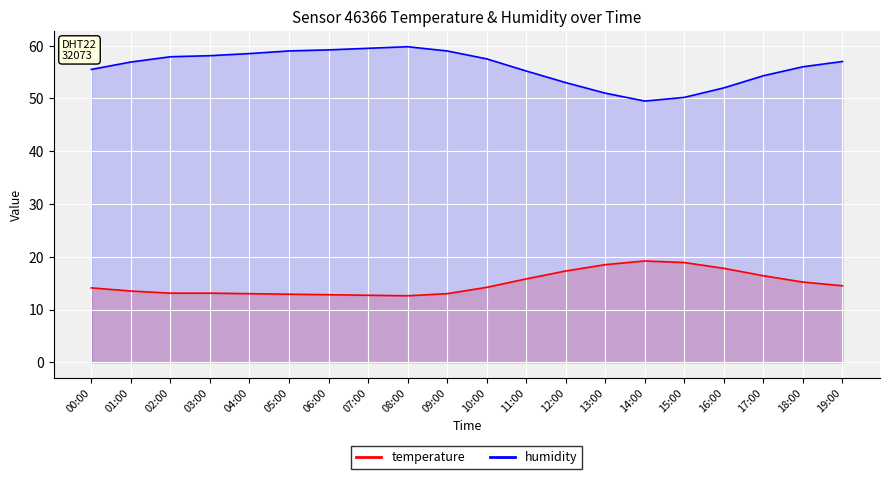

What is the sum of all temperature values?

298.6